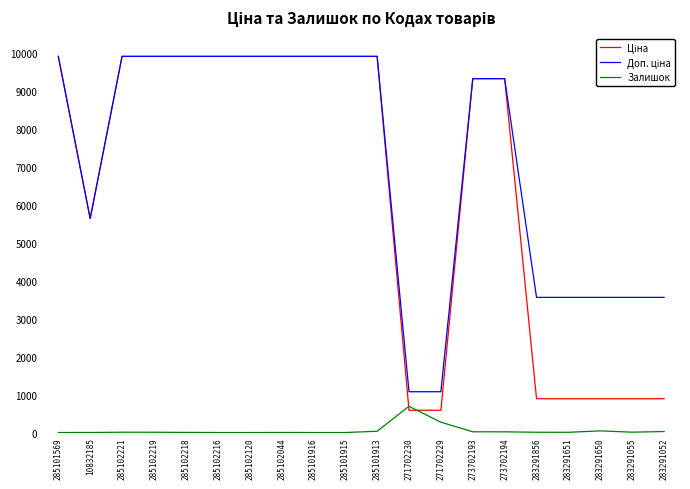

How many lines are shown in the chart?

3